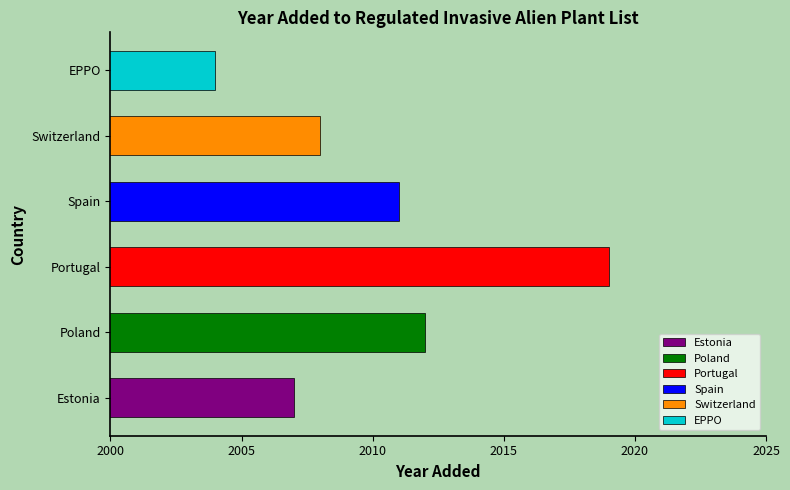

Which has a higher value, Switzerland or Spain?

Spain